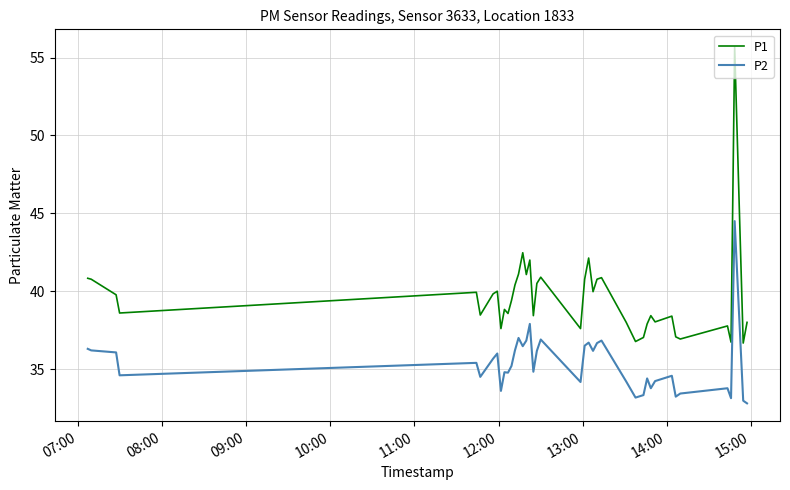

Rank the series by their maximum value, from lowest to highest.

P2, P1